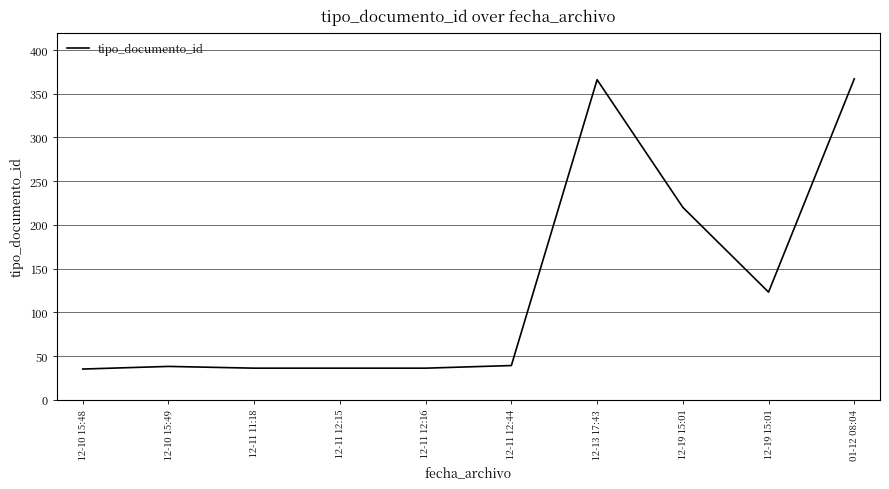

How many lines are shown in the chart?

1